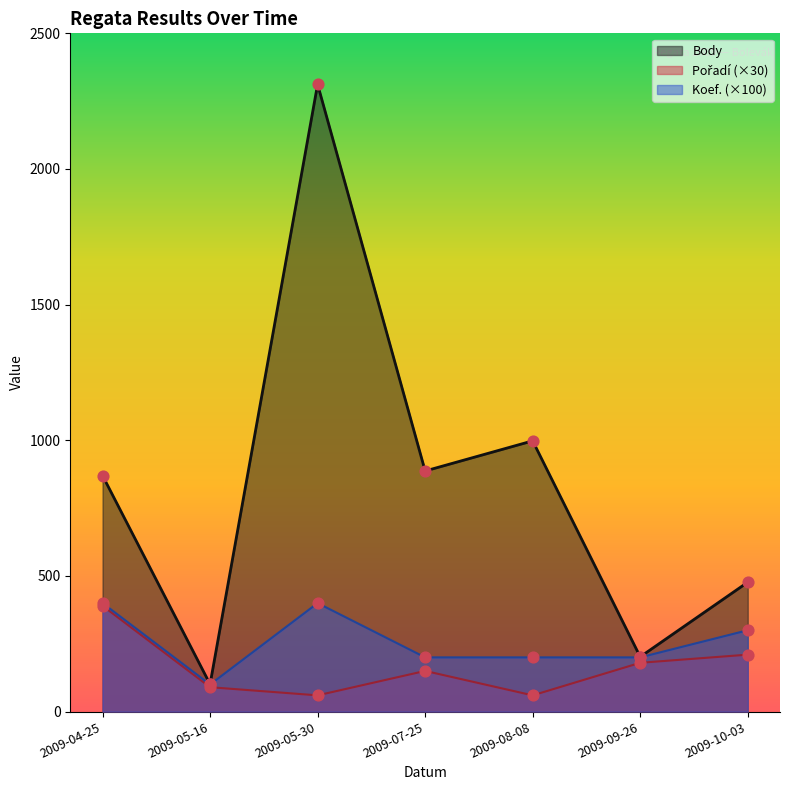

Which series has the widest spread of Y values?

Body